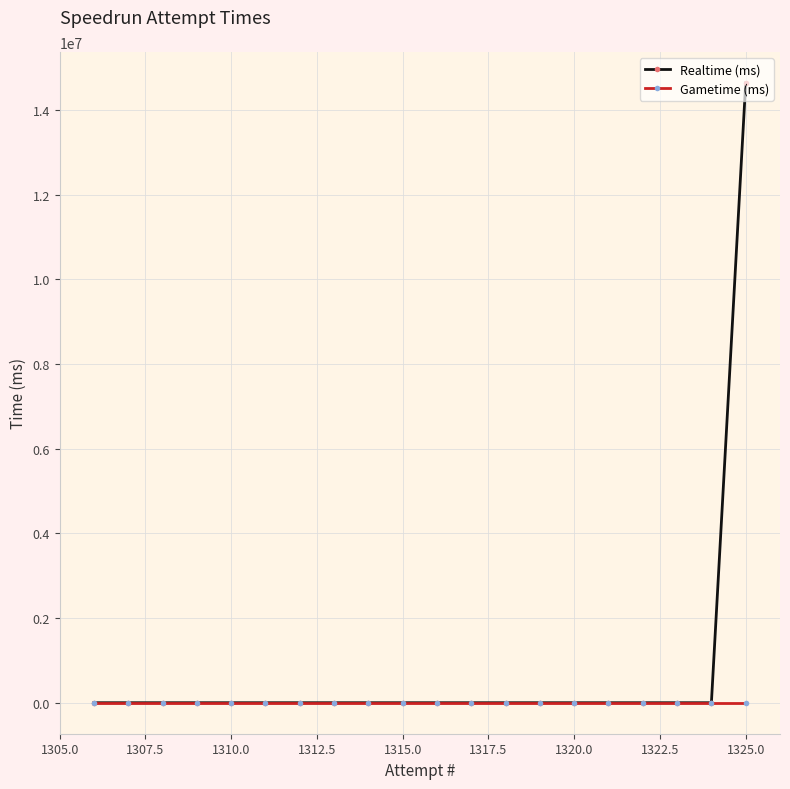

At which category is the sum across all series the highest?

1325.0